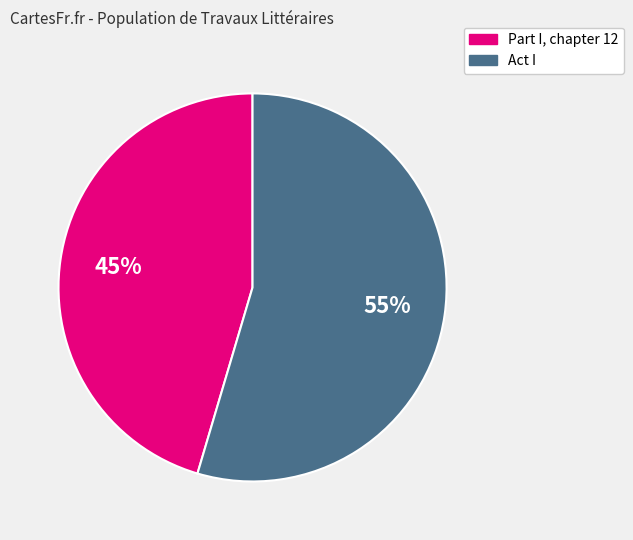

What is the majority slice?

Act I